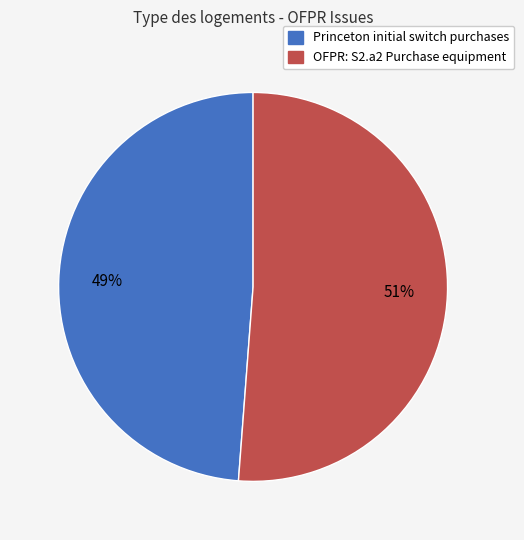

What is the smallest slice in the pie chart?

Princeton initial switch purchases